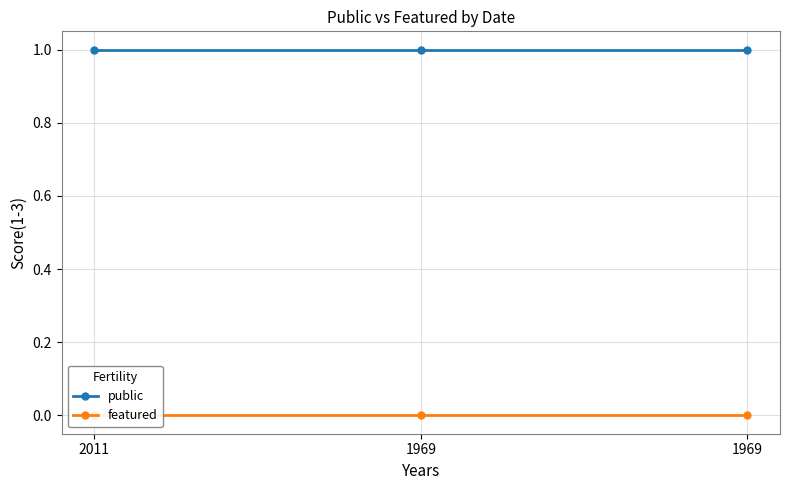

How many data points does each series have?

3